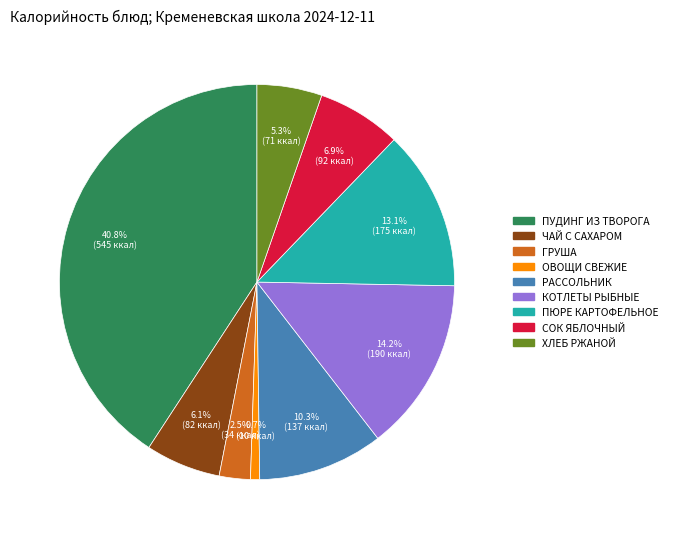

Is there a majority slice in this chart?

No